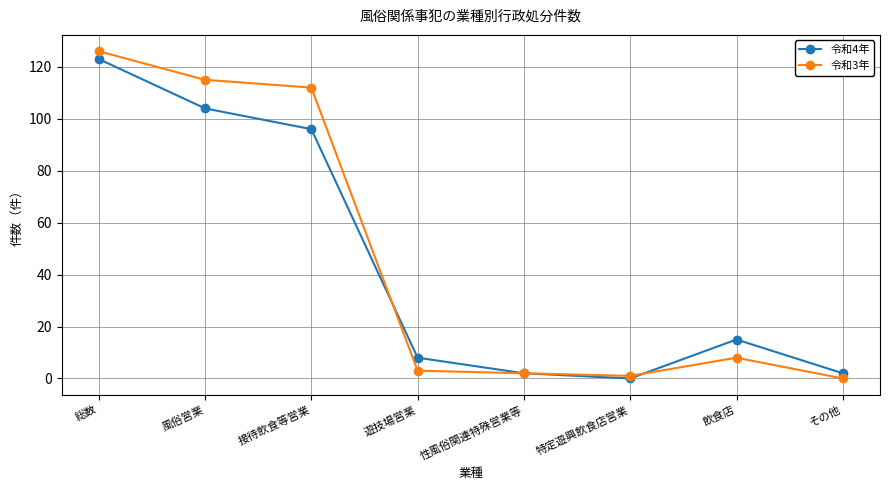

Is the value of 令和3年 at 特定遊興飲食店営業 greater than the value of 令和4年 at 飲食店?

No